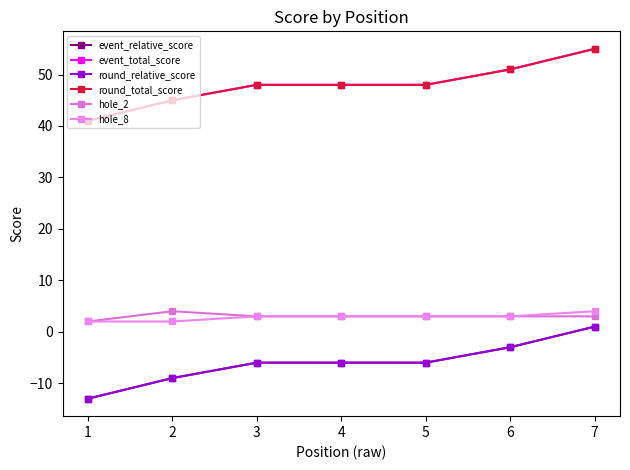

Does the chart have visible grid lines?

No